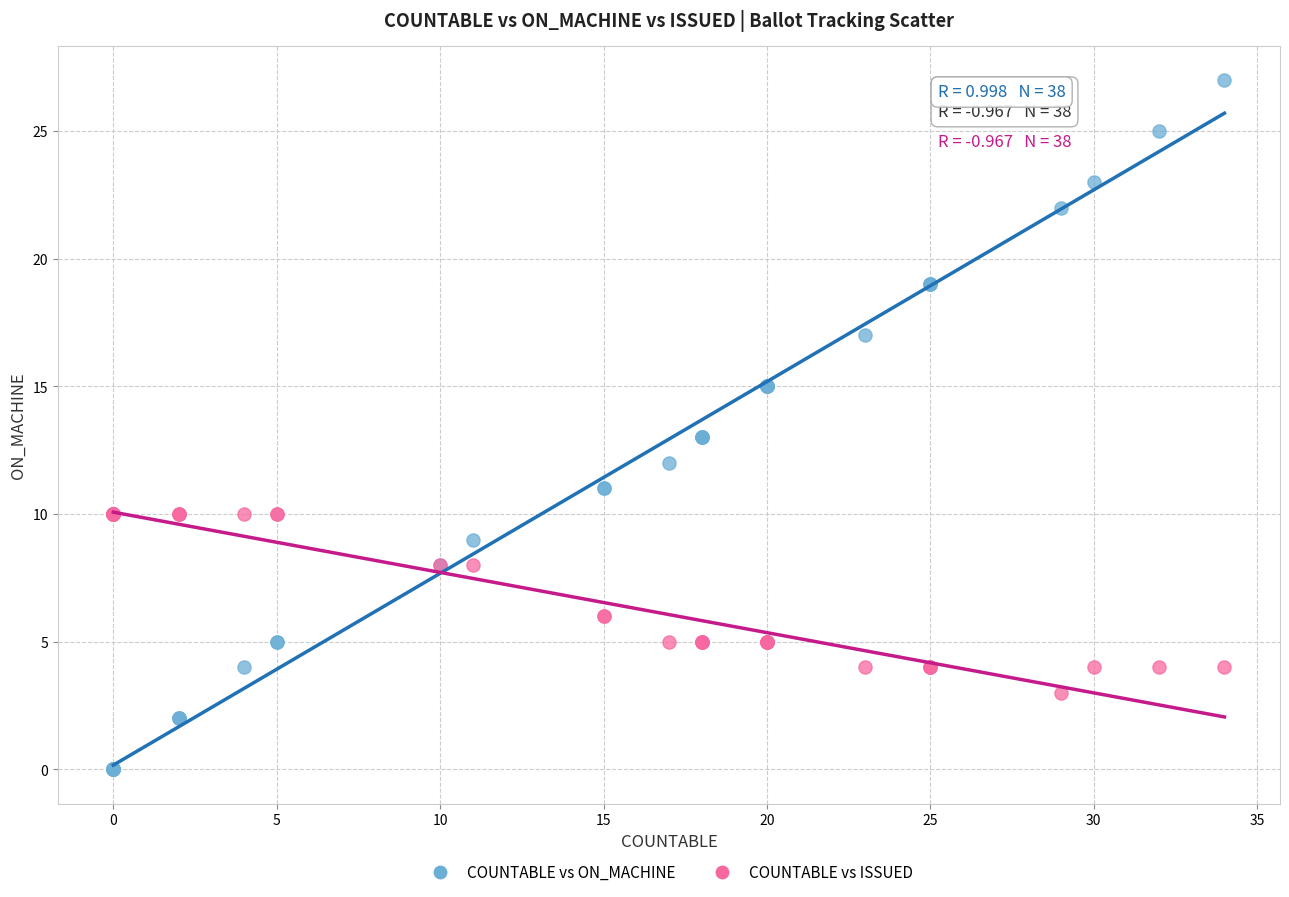

Which series reaches the maximum Y coordinate?

COUNTABLE vs ON_MACHINE